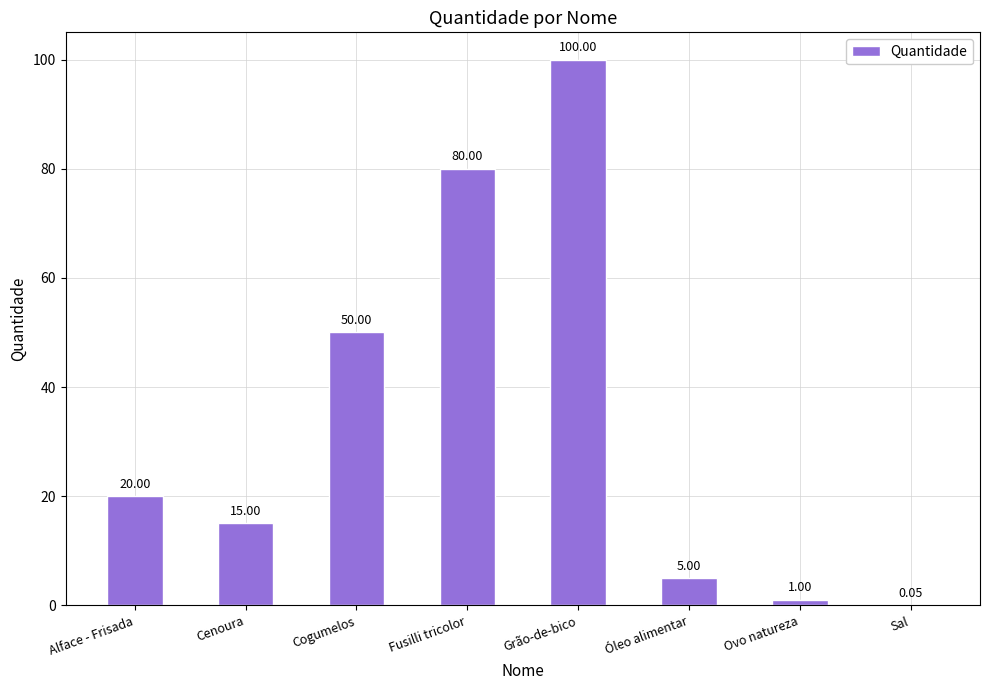

Where is the data nearest to the value 50?

Cogumelos